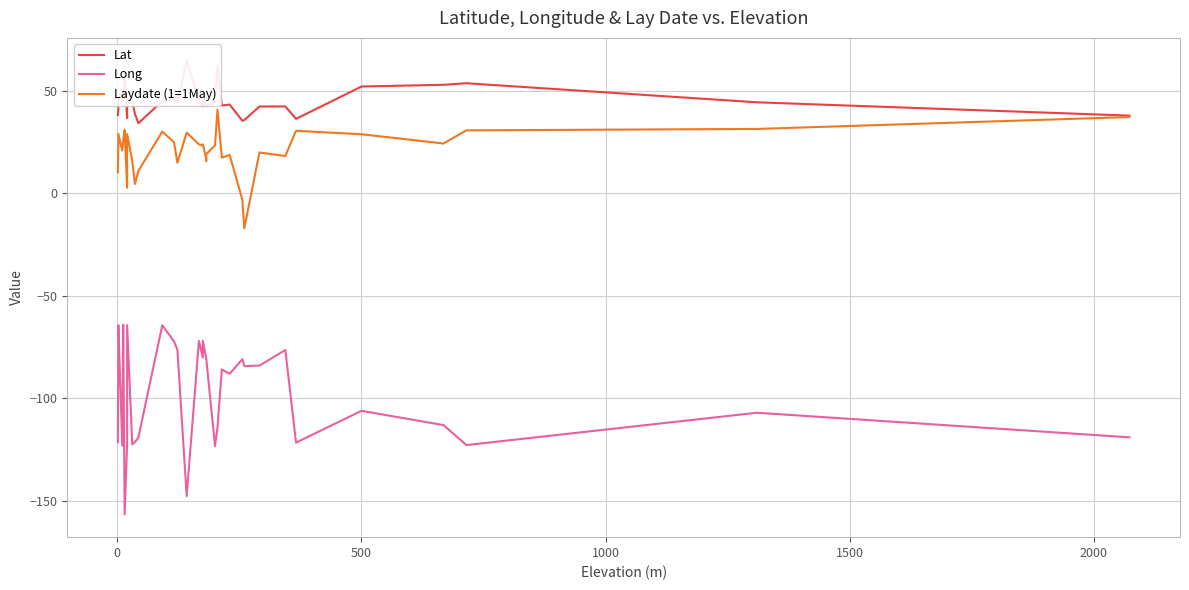

Rank the series by their maximum value, from highest to lowest.

Lat, Laydate (1=1May), Long